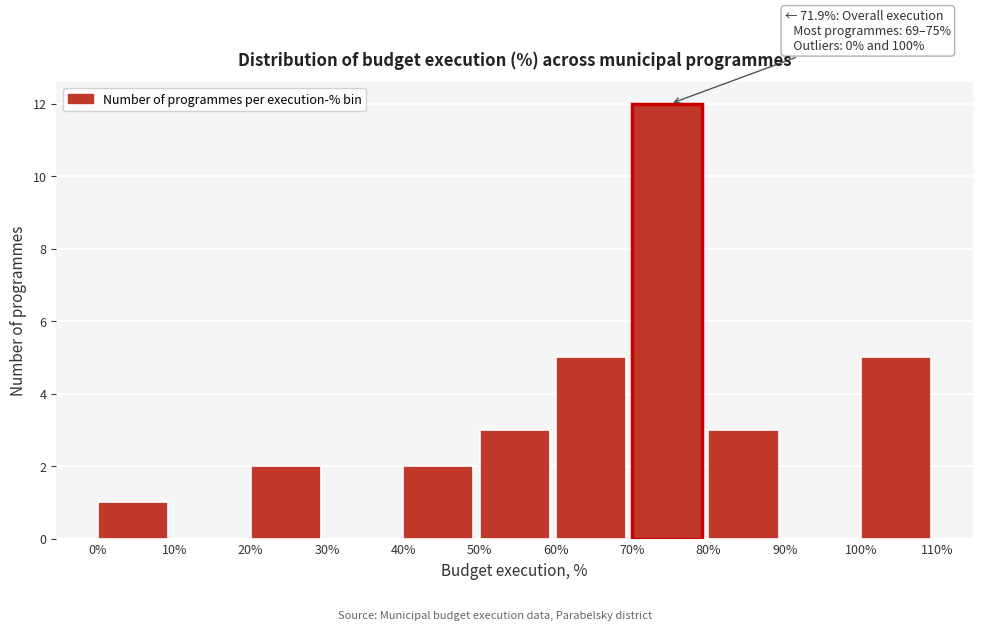

Over which range of the x-axis is the bar tallest?

70% to 80%